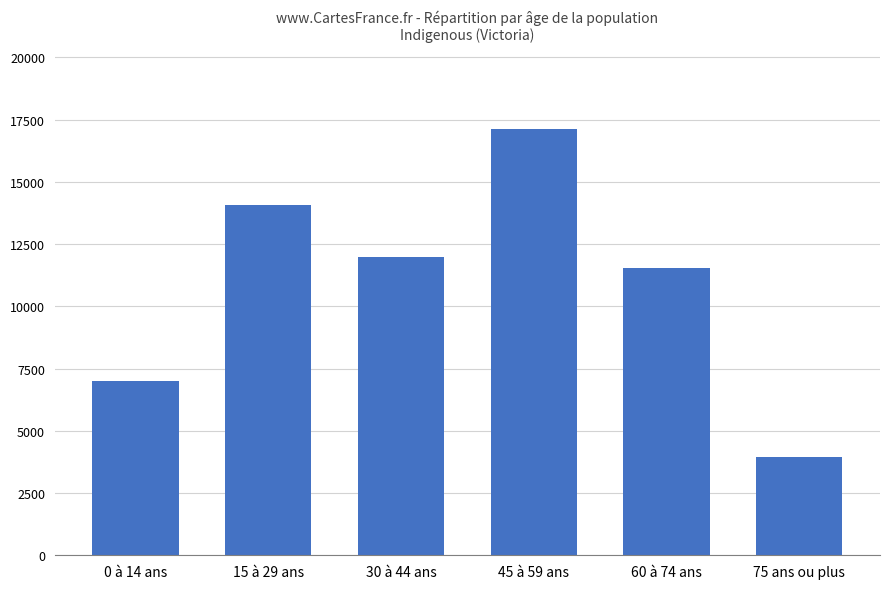

What is the maximum value shown in the chart?

17116